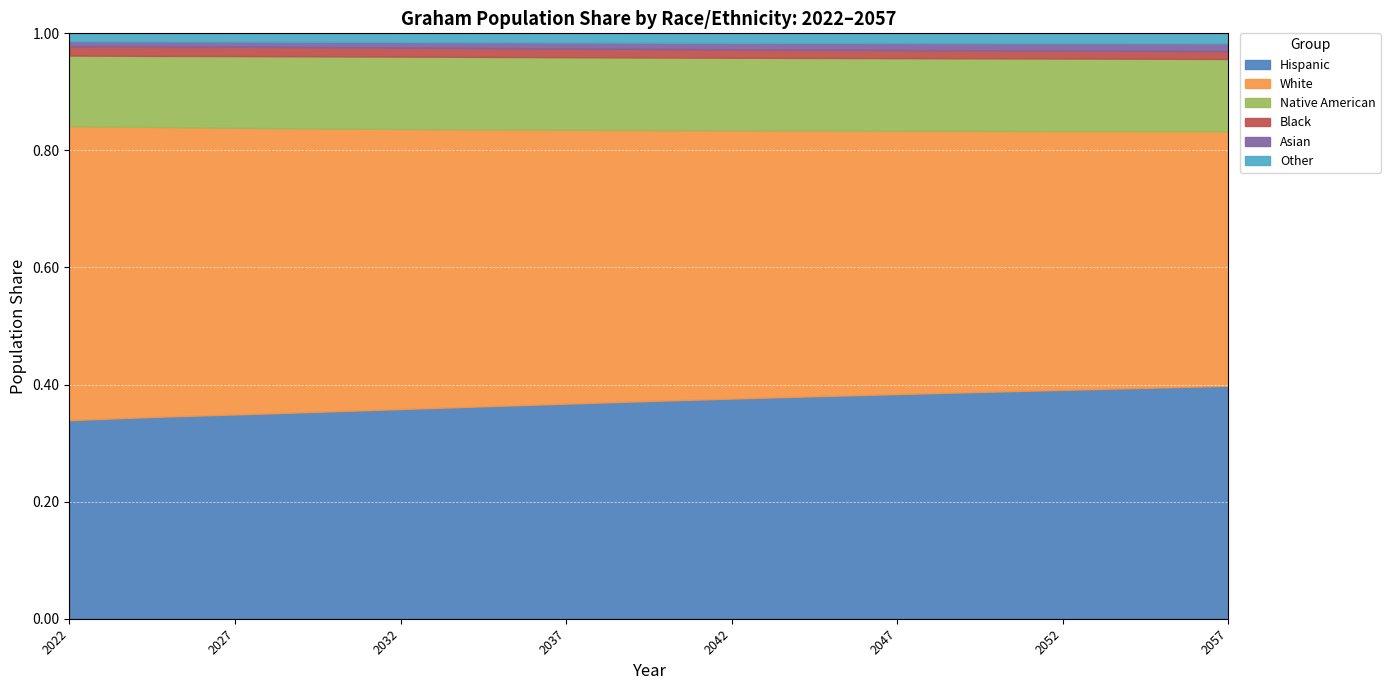

How many Asian values are between 0 and 1?

36